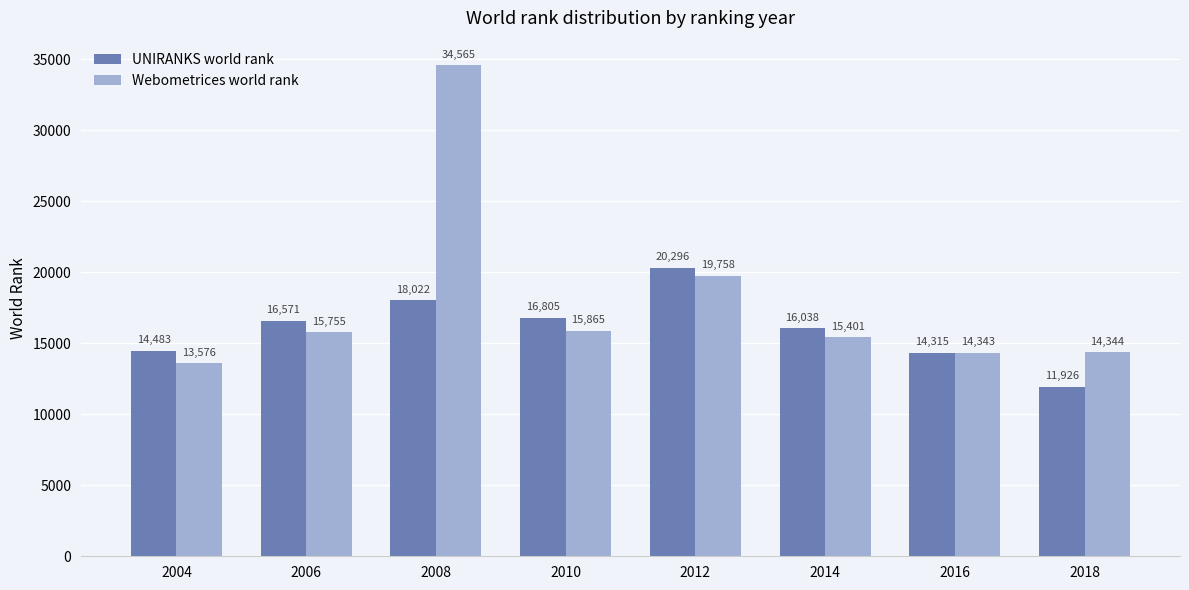

Reading left to right, extract all data points from this chart.

UNIRANKS world rank: 14483	16571	18022	16805	20296	16038	14315	11926
Webometrices world rank: 13576	15755	34565	15865	19758	15401	14343	14344